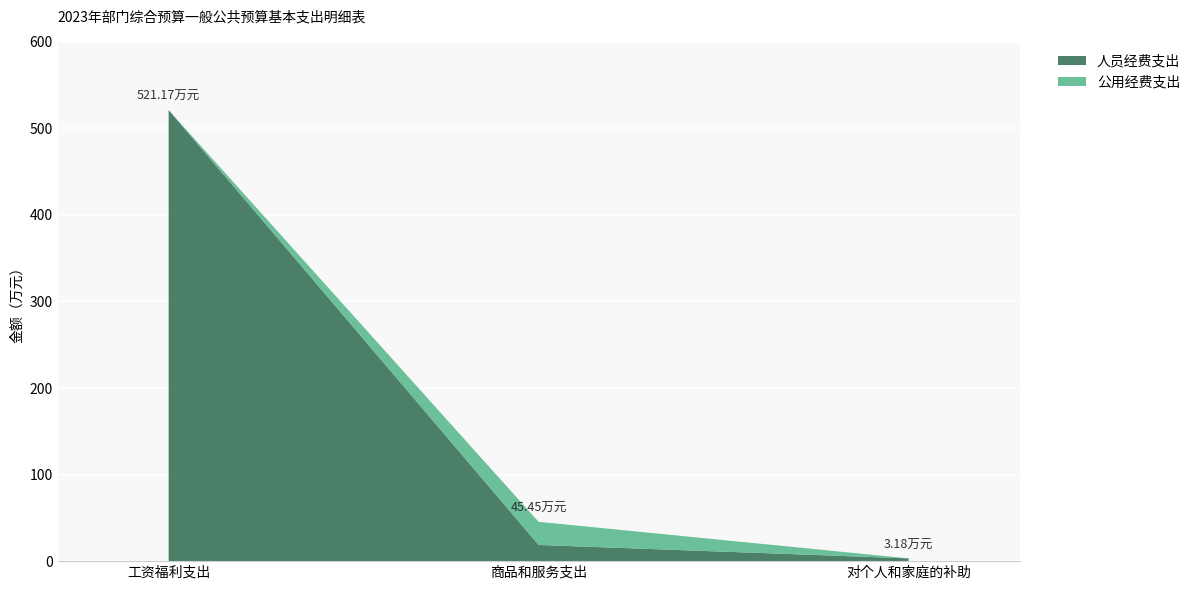

Reading left to right, what are all the values shown in this chart?

合计: 工资福利支出=521.2	商品和服务支出=45.5	对个人和家庭的补助=3.2
人员经费支出: 工资福利支出=521.2	商品和服务支出=18.7	对个人和家庭的补助=3.2
公用经费支出: 工资福利支出=0.0	商品和服务支出=26.7	对个人和家庭的补助=0.0